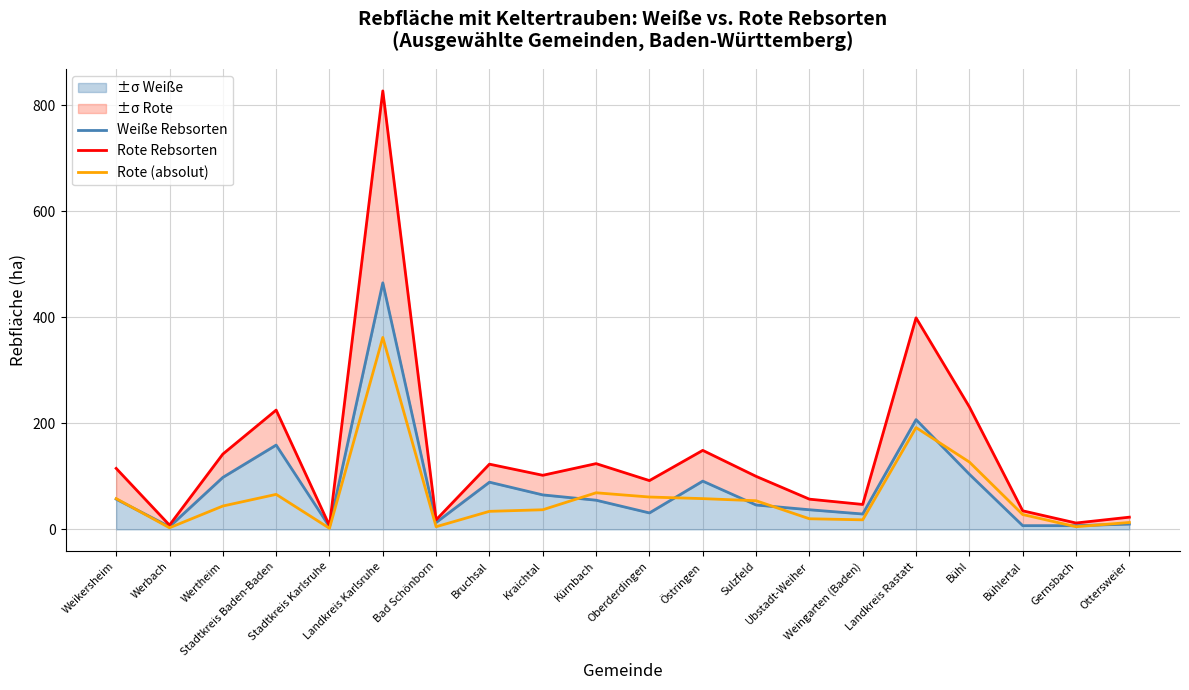

Does the chart display data point markers on the line(s)?

No